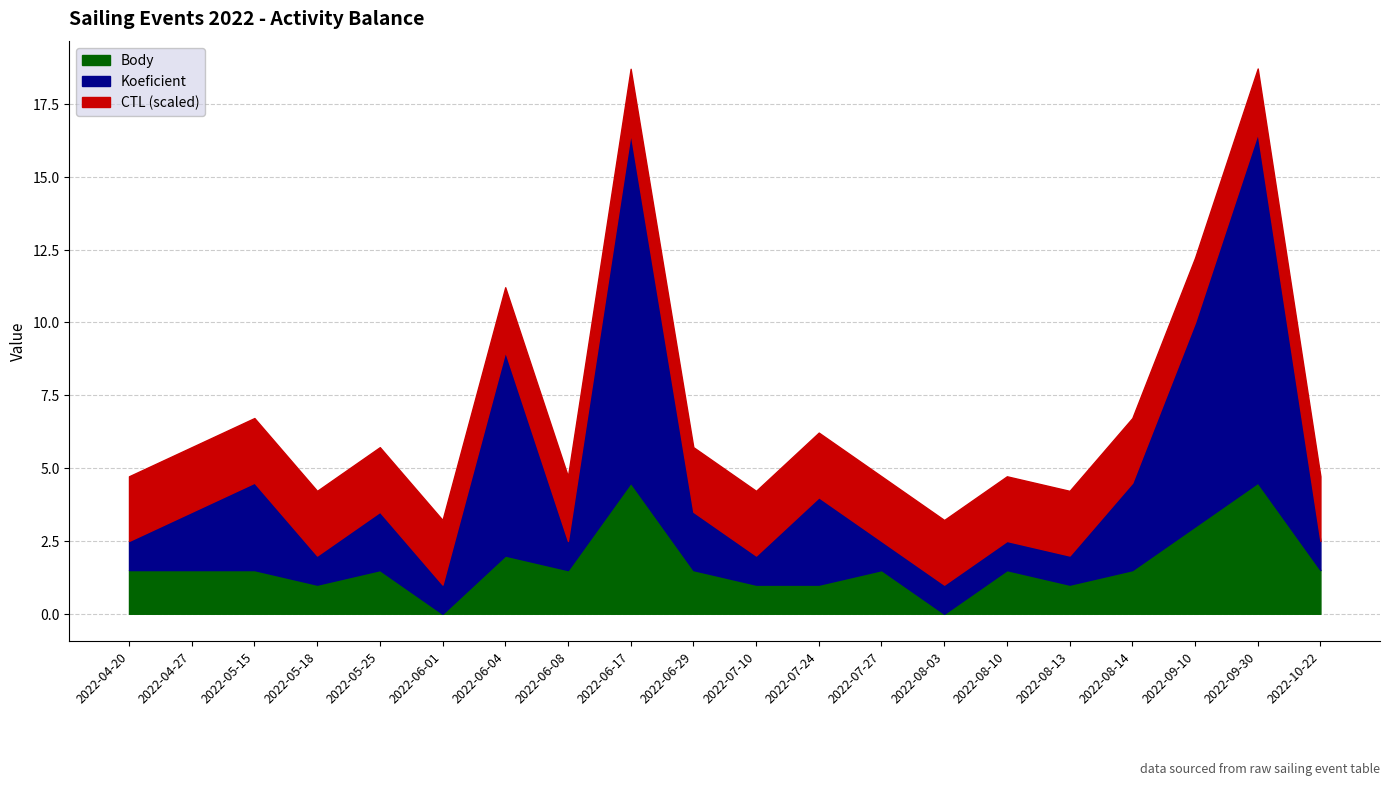

The Body series shows 1.5 at 2022-06-29. True or false?

True